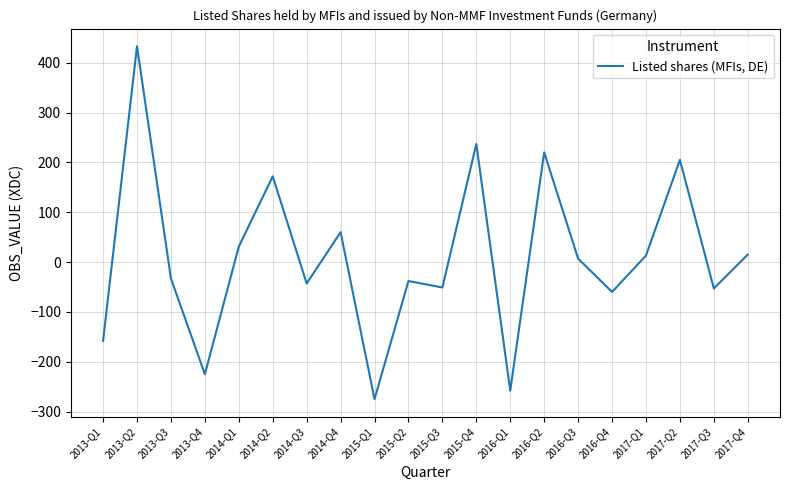

How many categories are shown in the chart?

20